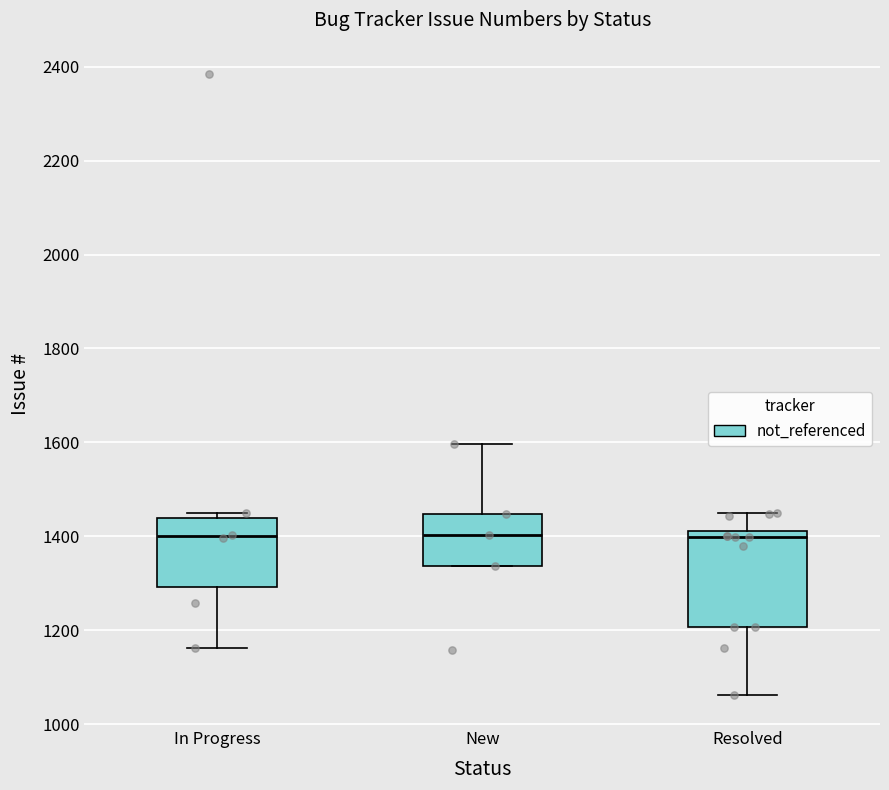

Reading left to right, transcribe this box plot: for each box, give where its median line is, the range the box spans, and where its two whiskers end, as read against the y-axis. The values are not printed on the chart, so give them approximately, as read against the axis.

In Progress: median 1400, box 1300 to 1440, whiskers 1160 to 1460
New: median 1400, box 1340 to 1440, whiskers 1340 to 1600
Resolved: median 1400, box 1200 to 1420, whiskers 1060 to 1440